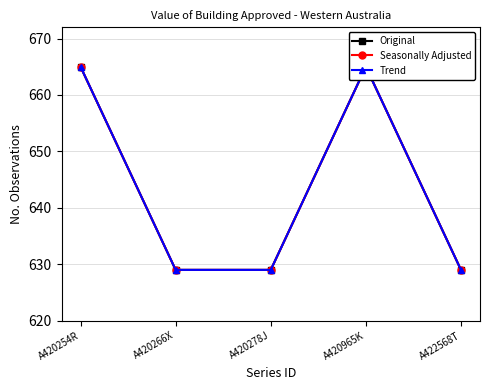

What is the difference between the maximum and second lowest values in the Original series?

36